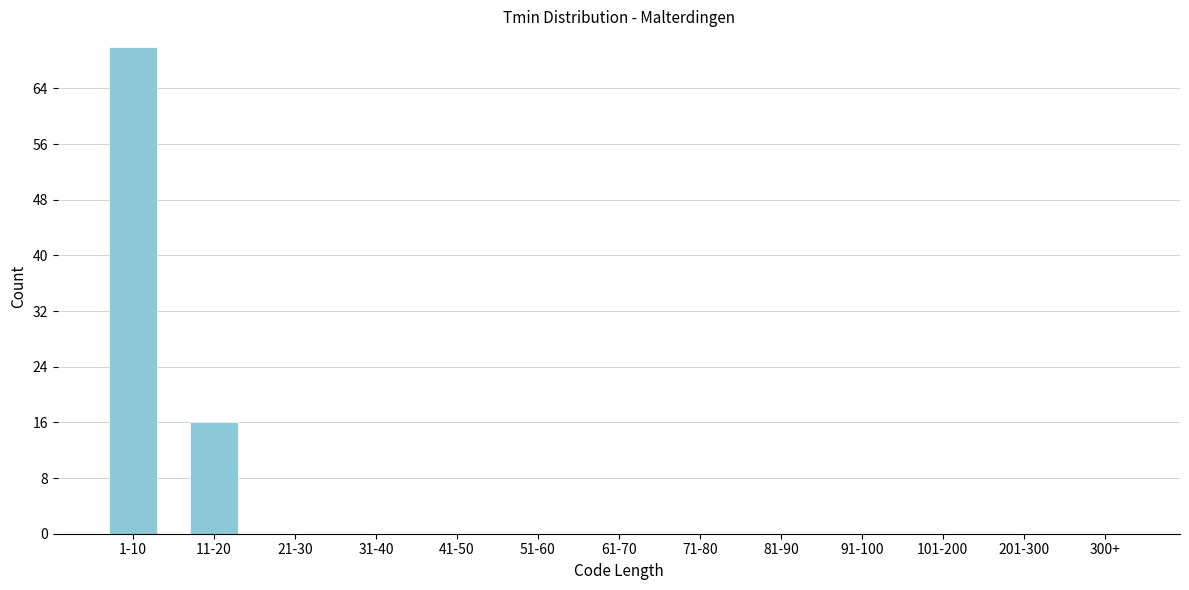

Reading left to right, list all the values displayed in this chart.

1-10=70	11-20=16	21-30=0	31-40=0	41-50=0	51-60=0	61-70=0	71-80=0	81-90=0	91-100=0	101-200=0	201-300=0	300+=0